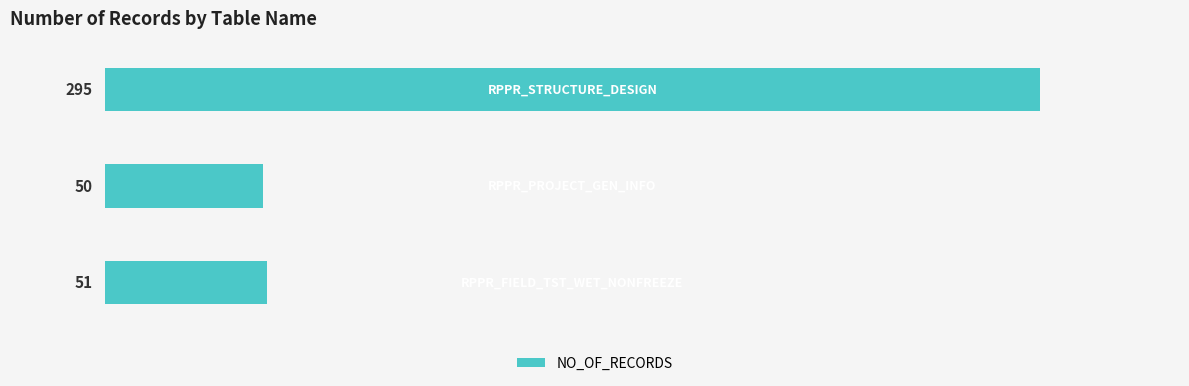

What is the greatest value displayed?

295